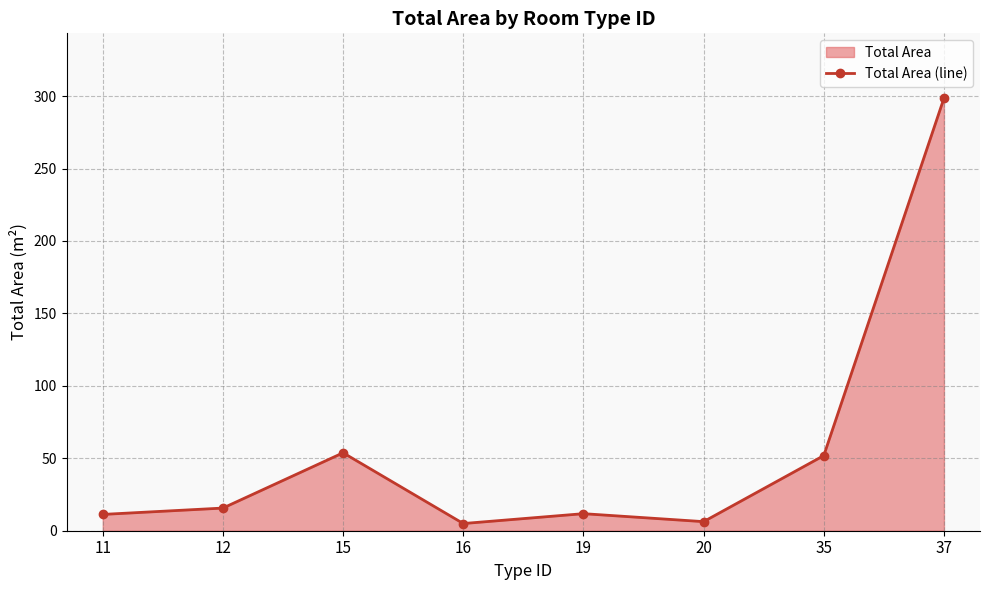

What is the sum of the values at 15 and 19?

65.5